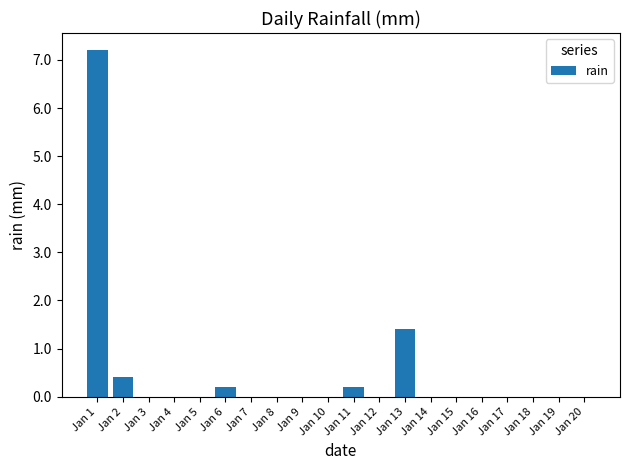

How many categories are shown in the chart?

20